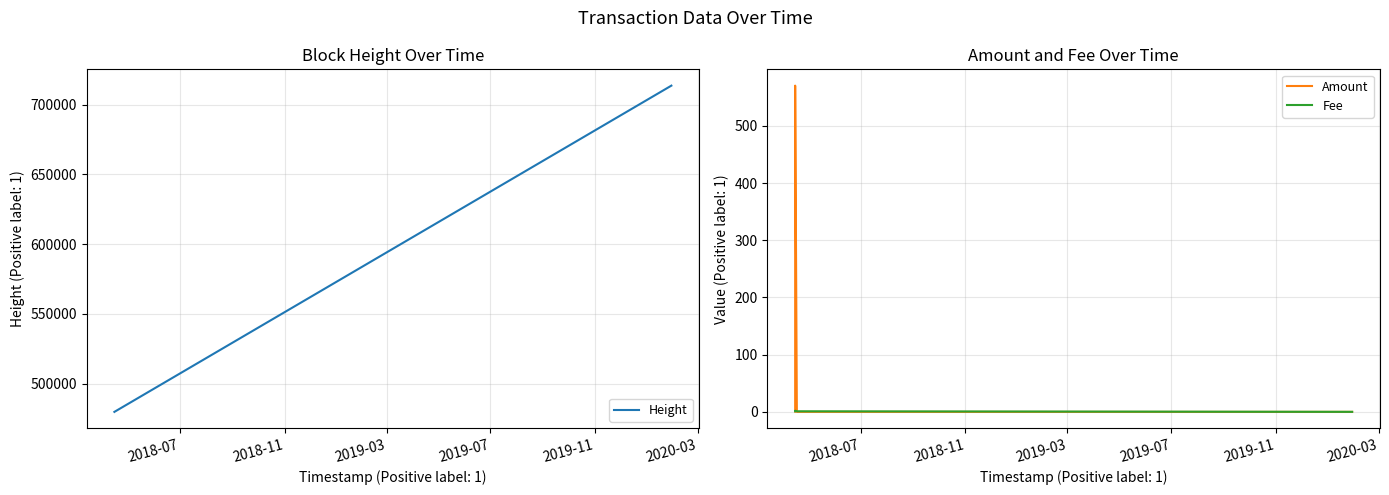

What is the highest value of the Fee series?

2.0